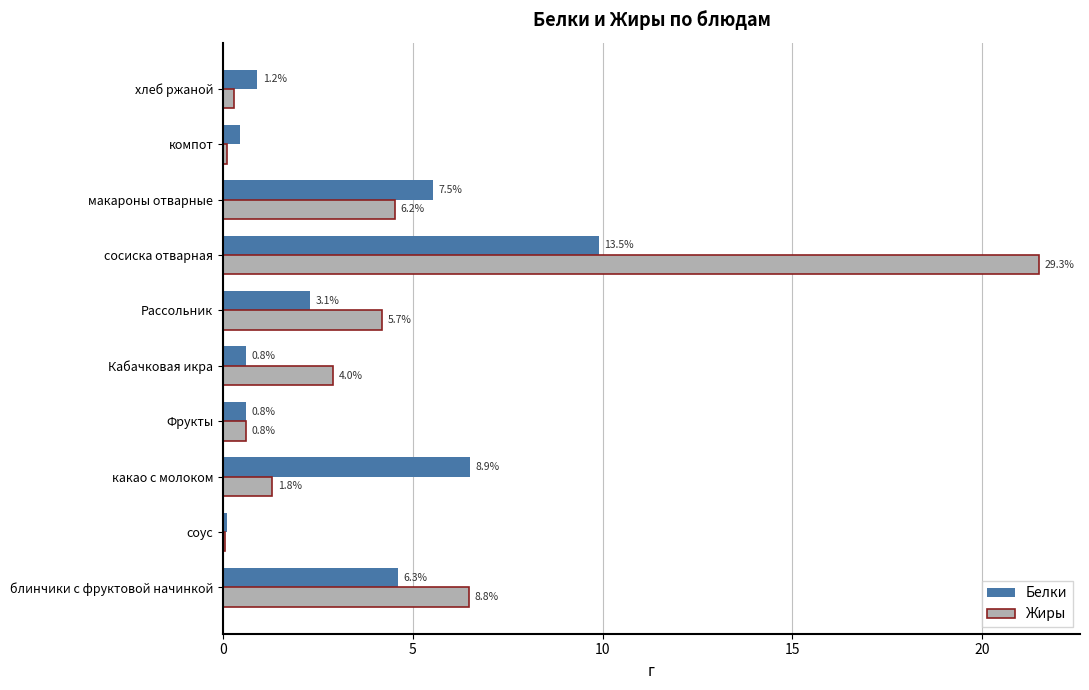

What are all the series names shown in the legend?

Белки, Жиры